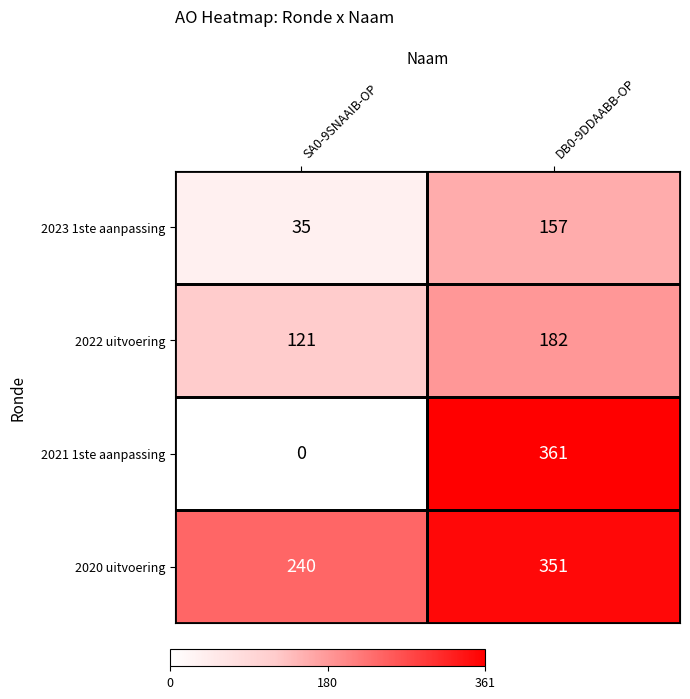

What is the greatest value displayed?

361